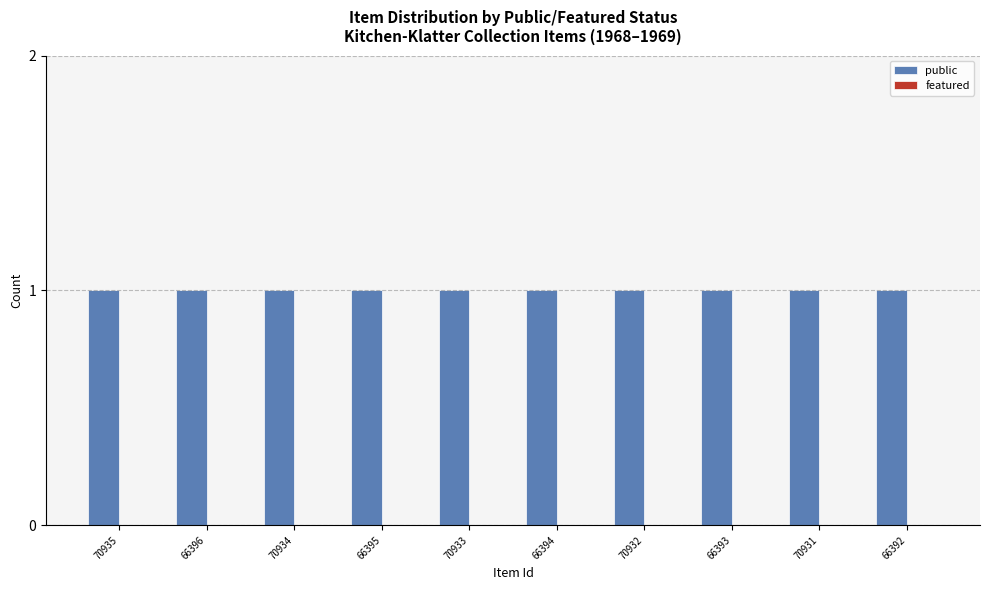

Reading left to right, extract all data points from this chart.

public: 70935=1	66396=1	70934=1	66395=1	70933=1	66394=1	70932=1	66393=1	70931=1	66392=1
featured: 70935=0	66396=0	70934=0	66395=0	70933=0	66394=0	70932=0	66393=0	70931=0	66392=0